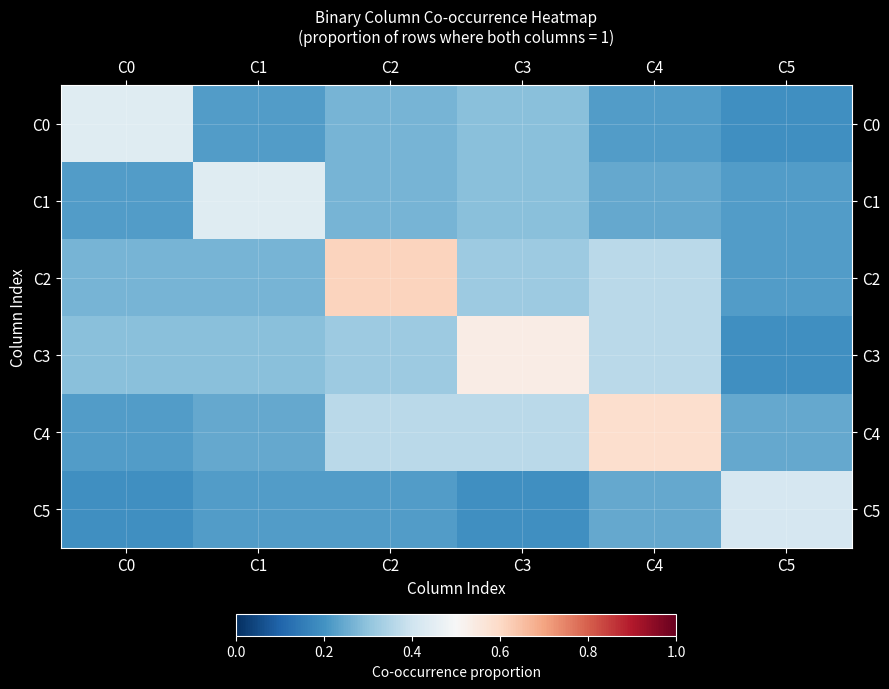

Reading left to right, extract all data points from this chart.

C0: C0=0.4	C1=0.2	C2=0.3	C3=0.3	C4=0.2	C5=0.2
C1: C0=0.2	C1=0.4	C2=0.3	C3=0.3	C4=0.2	C5=0.2
C2: C0=0.3	C1=0.3	C2=0.6	C3=0.3	C4=0.4	C5=0.2
C3: C0=0.3	C1=0.3	C2=0.3	C3=0.5	C4=0.4	C5=0.2
C4: C0=0.2	C1=0.2	C2=0.4	C3=0.4	C4=0.6	C5=0.2
C5: C0=0.2	C1=0.2	C2=0.2	C3=0.2	C4=0.2	C5=0.4